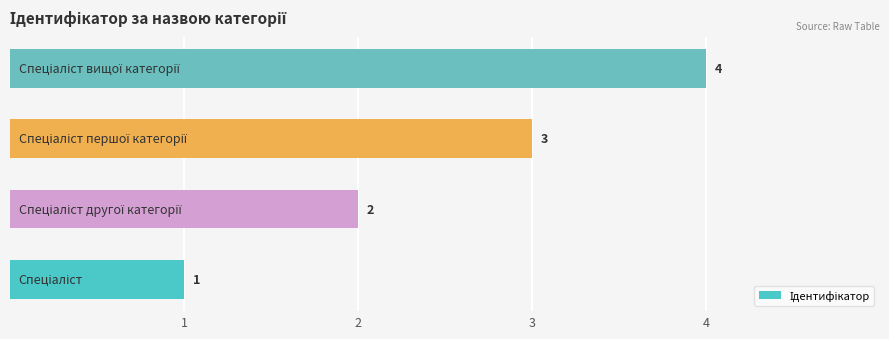

How many values are between 2 and 4?

3